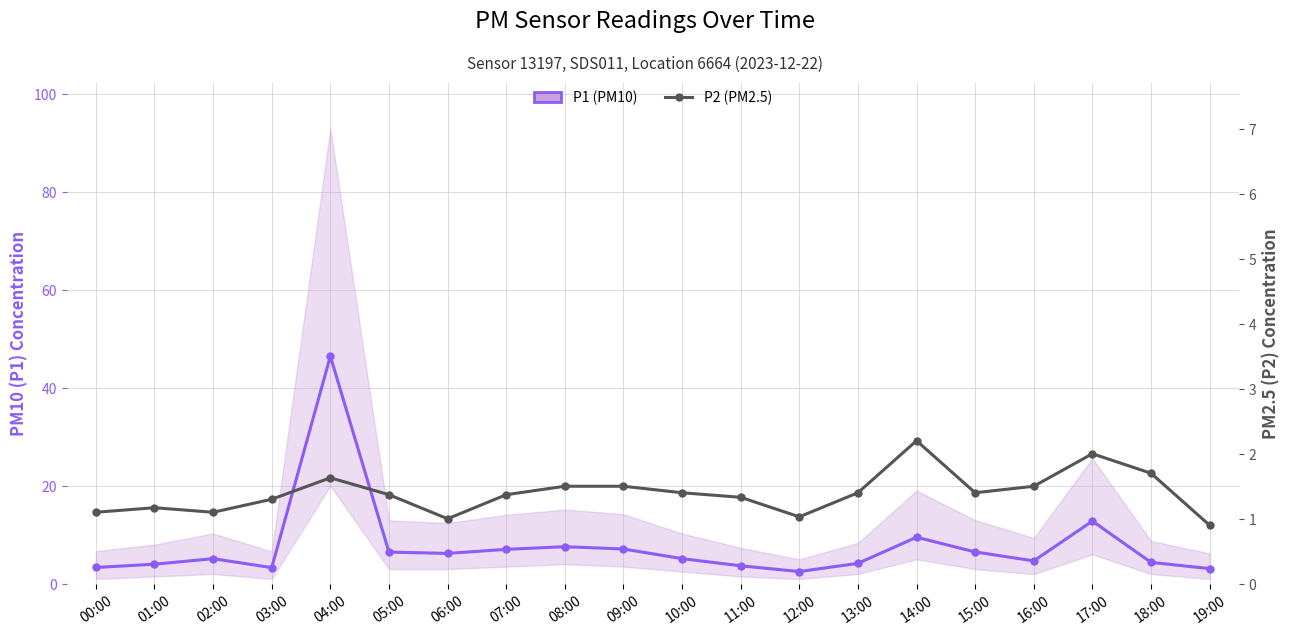

How many lines are shown in the chart?

2